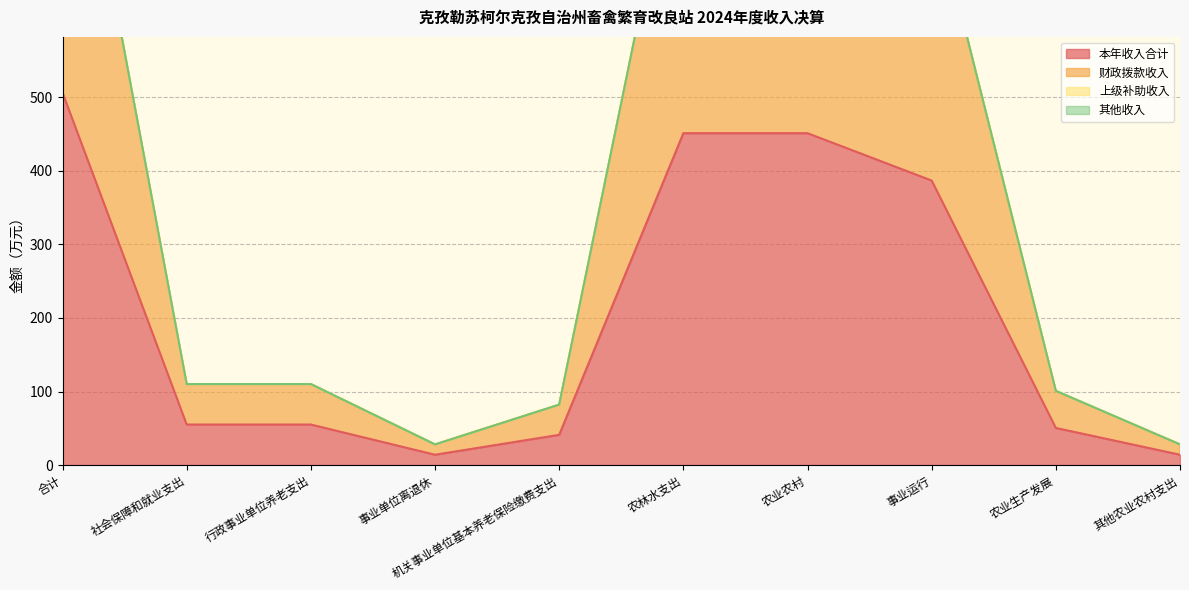

Which series has the widest spread of values?

财政拨款收入